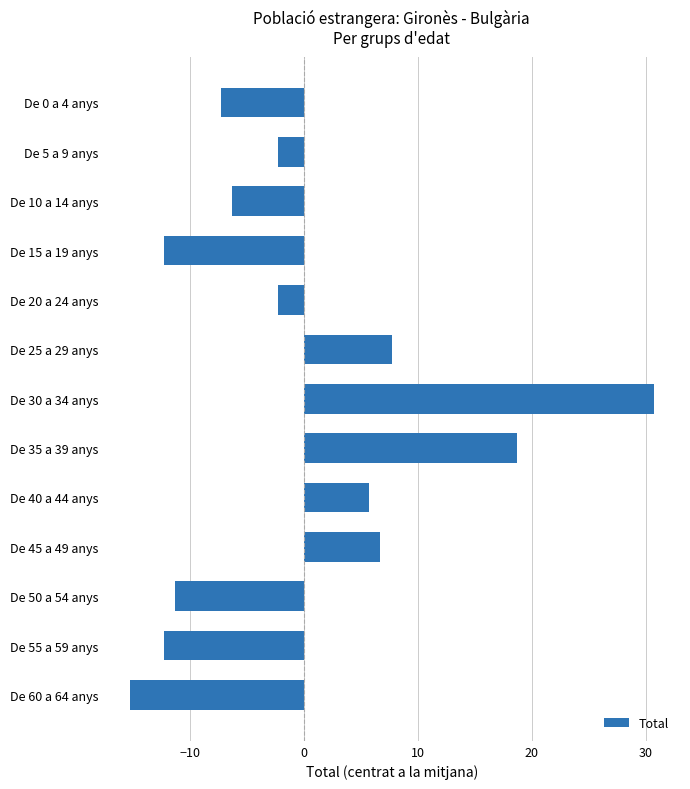

Reading bottom to top, extract all data points from this chart.

-15.3	-12.3	-11.3	6.7	5.7	18.7	30.7	7.7	-2.3	-12.3	-6.3	-2.3	-7.3